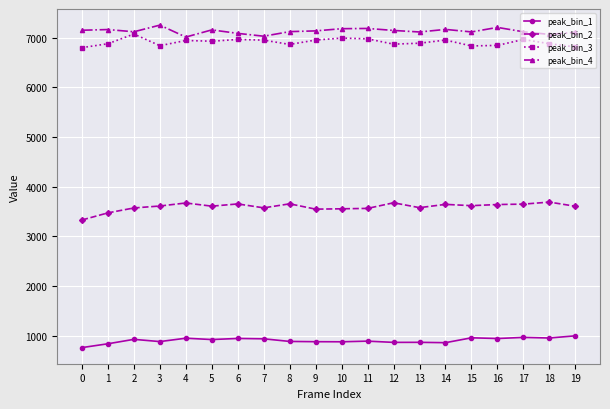

Is the value of peak_bin_4 at 8 greater than the value of peak_bin_2 at 4?

Yes